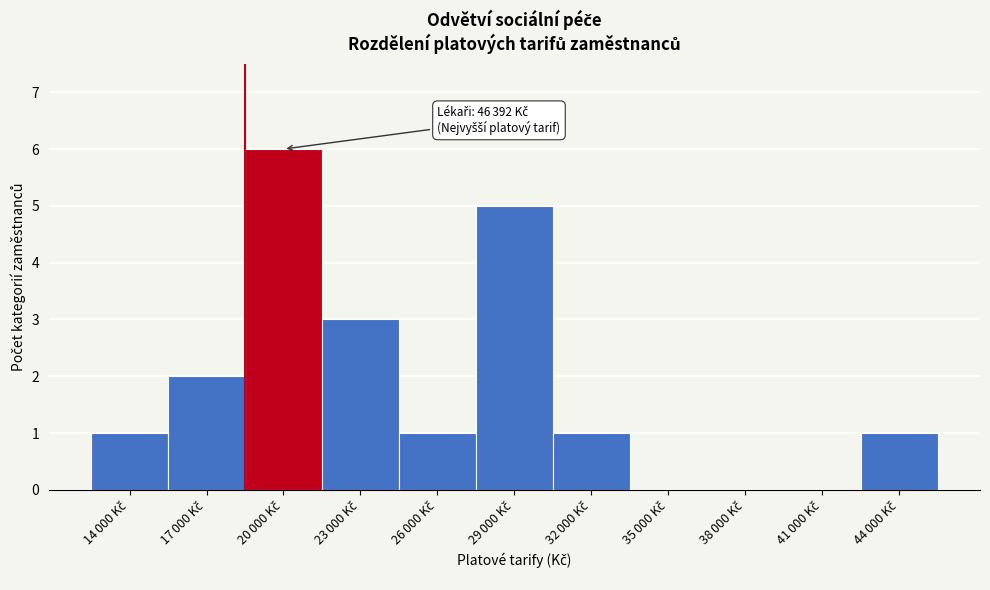

What is the greatest value displayed?

6